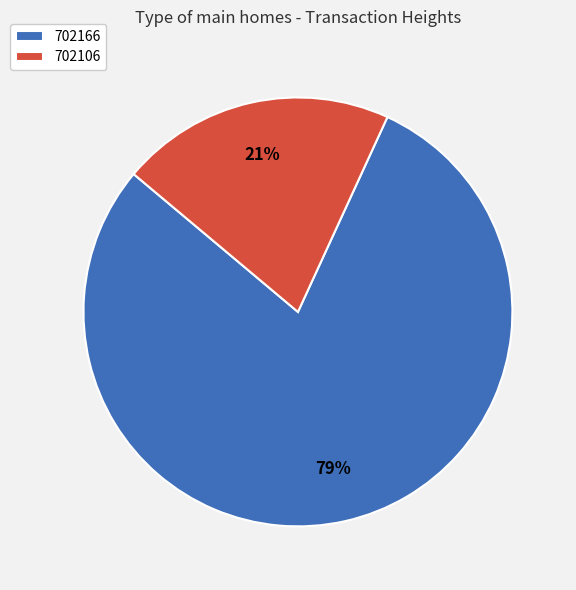

To the nearest percent, what is the combined percentage of 702166 and 702106?

100%